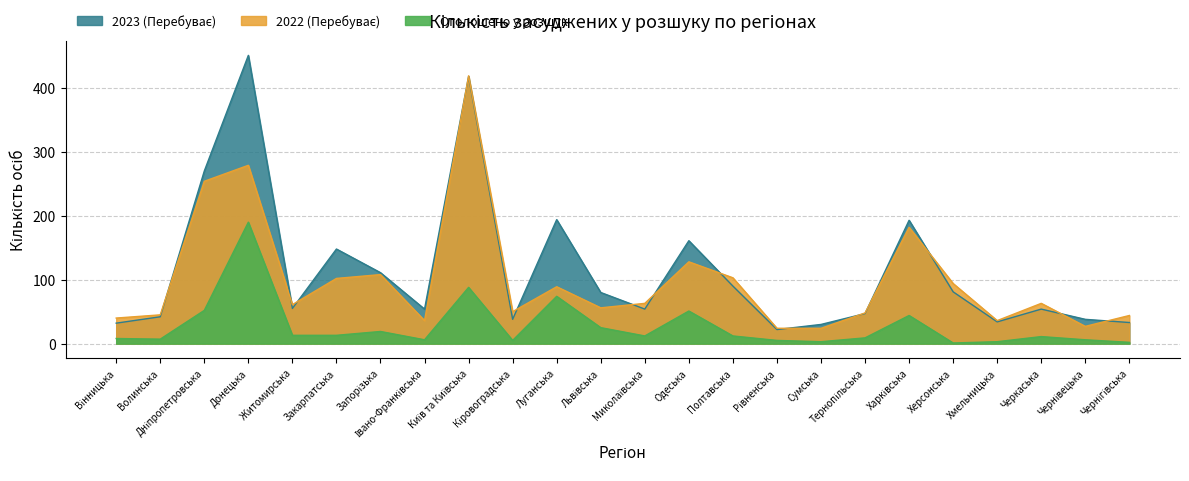

Which label corresponds to the smallest value in the chart?

Херсонська